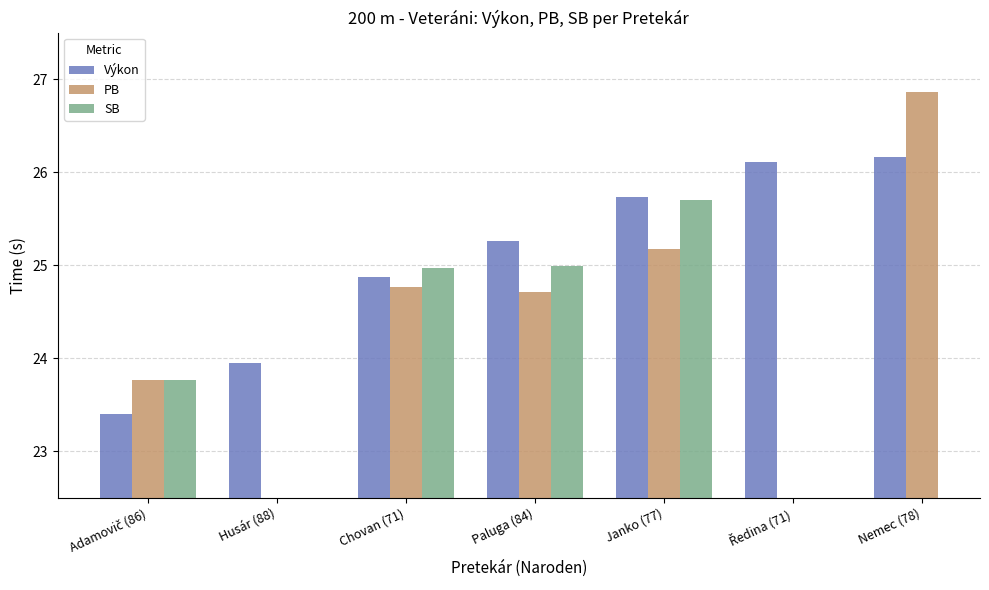

At how many categories does at least one series exceed 25?

4